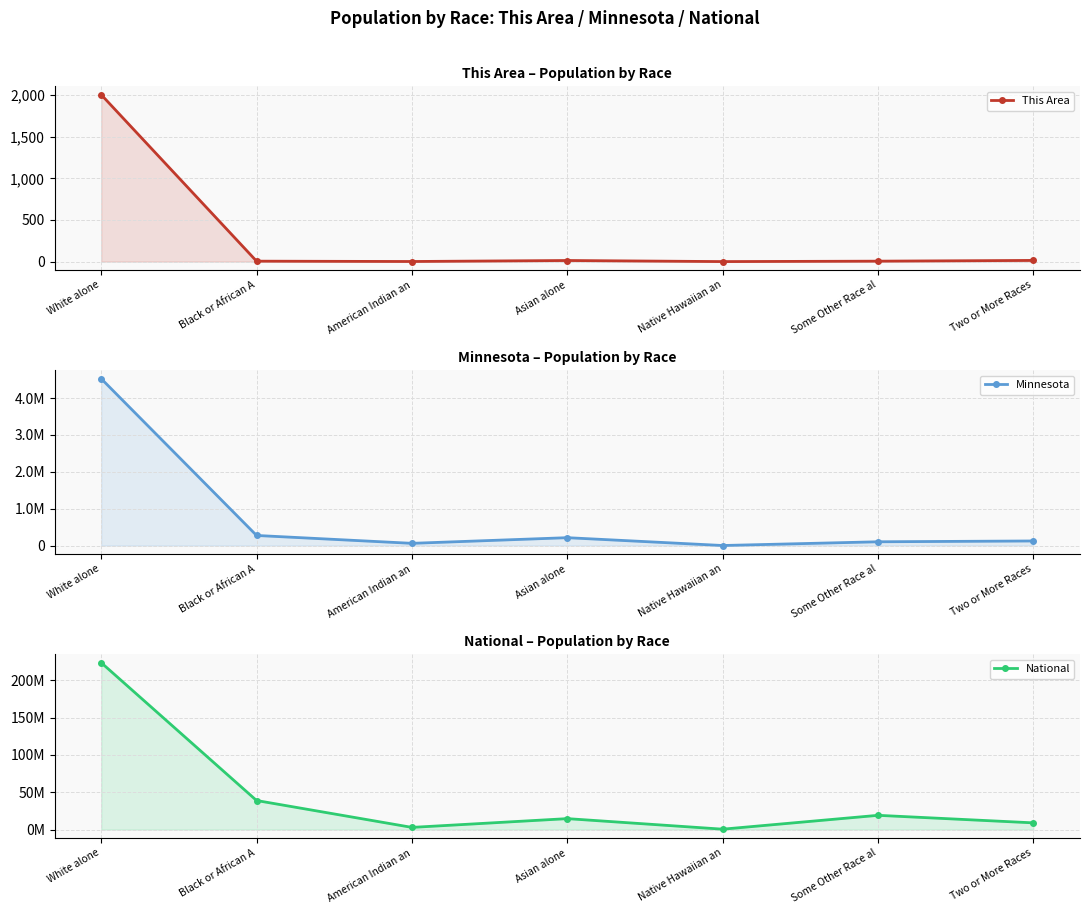

What is the spread (max minus min) of values at Asian alone?

14674239